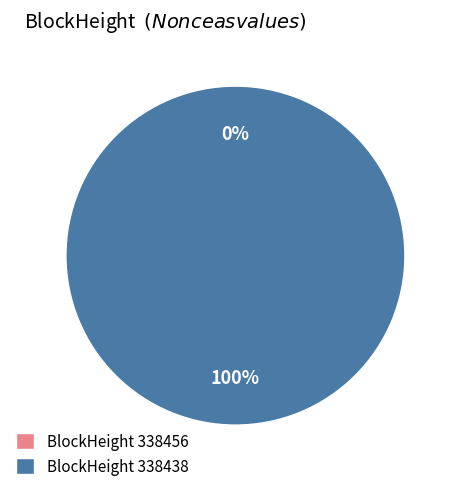

What percentage is NOT represented by 338456?

100.0%